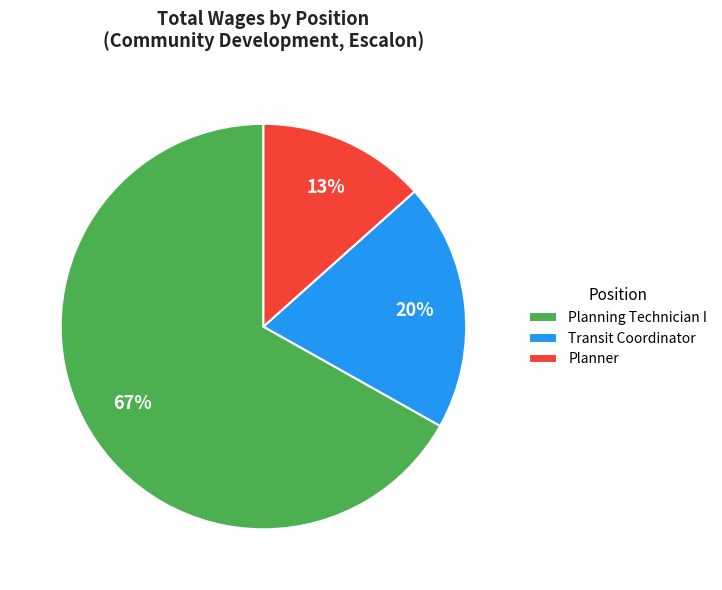

The Planning Technician I slice represents 67% of the pie. True or false?

True